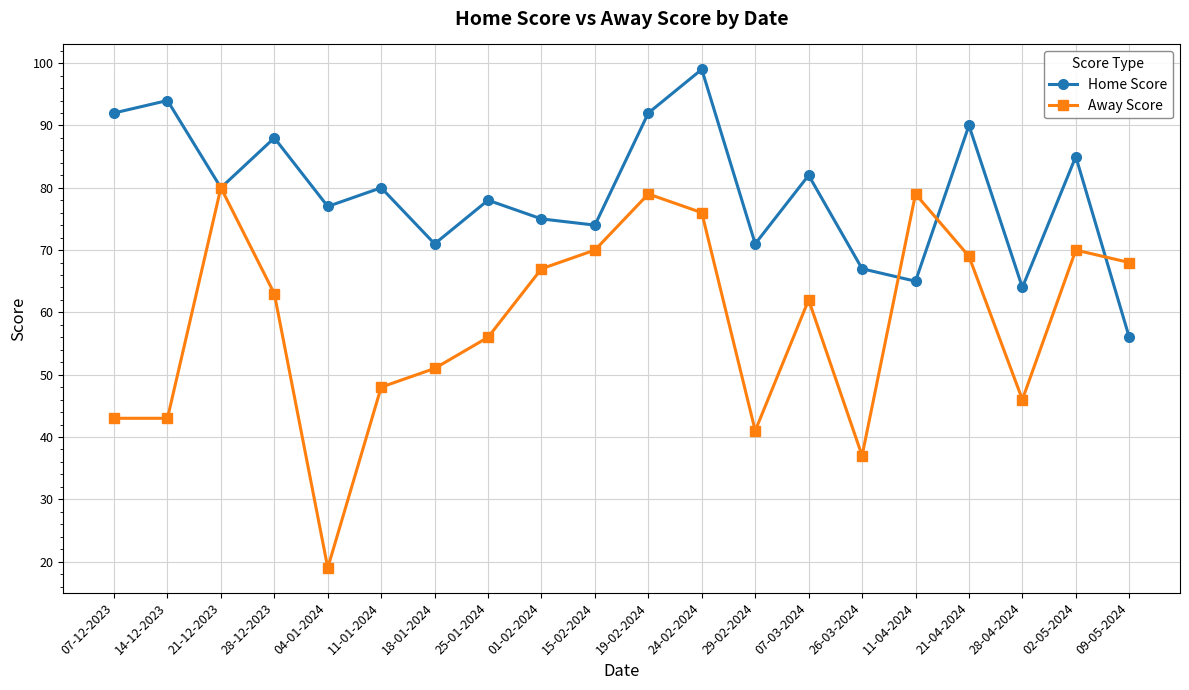

What are all the series names shown in the legend?

Home Score, Away Score